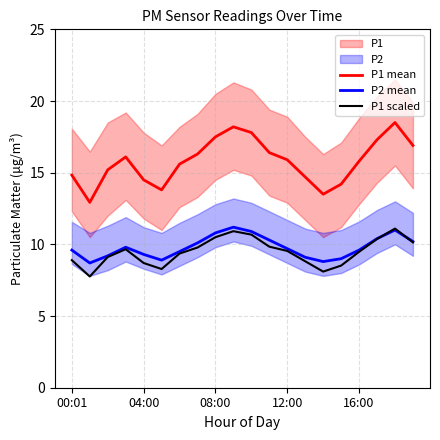

At how many categories does at least one series exceed 12?

20